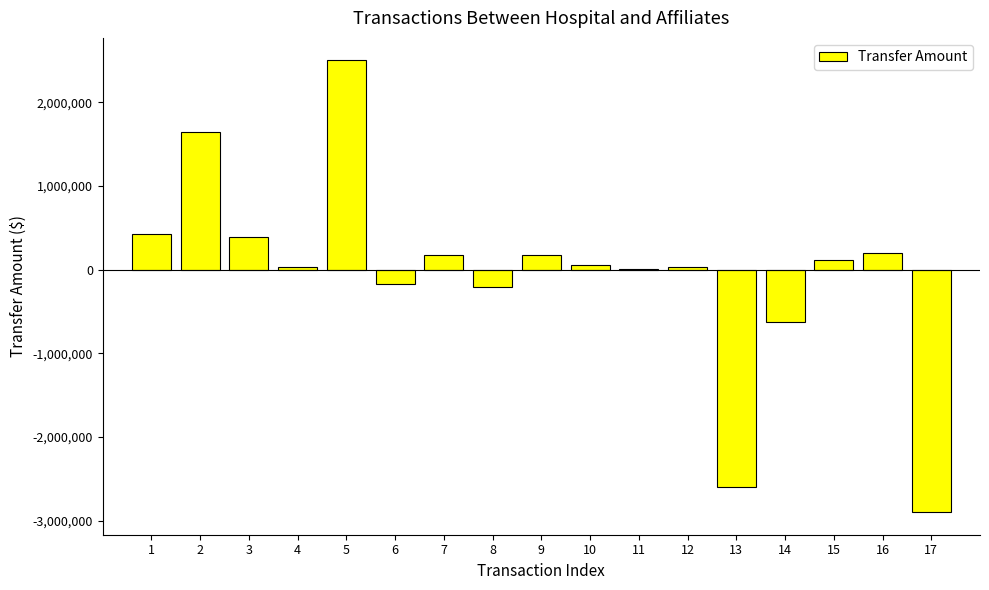

What is the change in value from 2 to 8?

-1845179